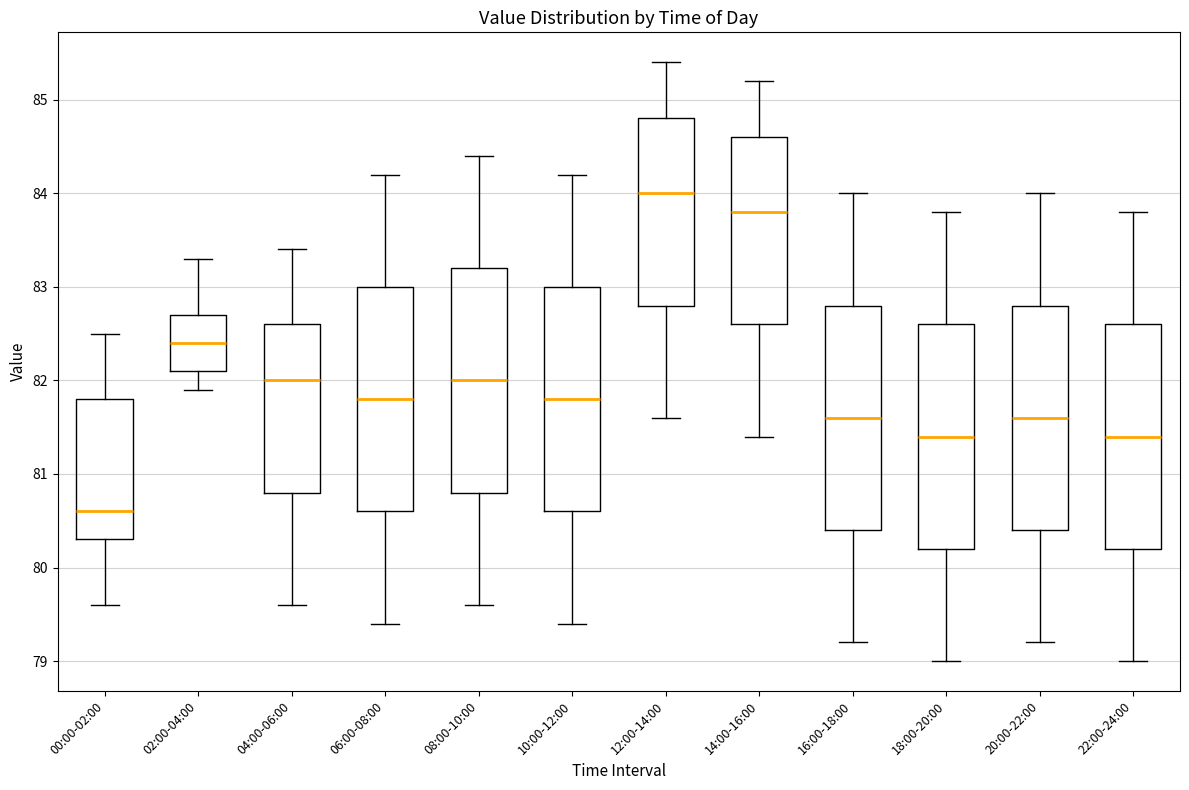

Which box's median line is the lowest?

00:00-02:00